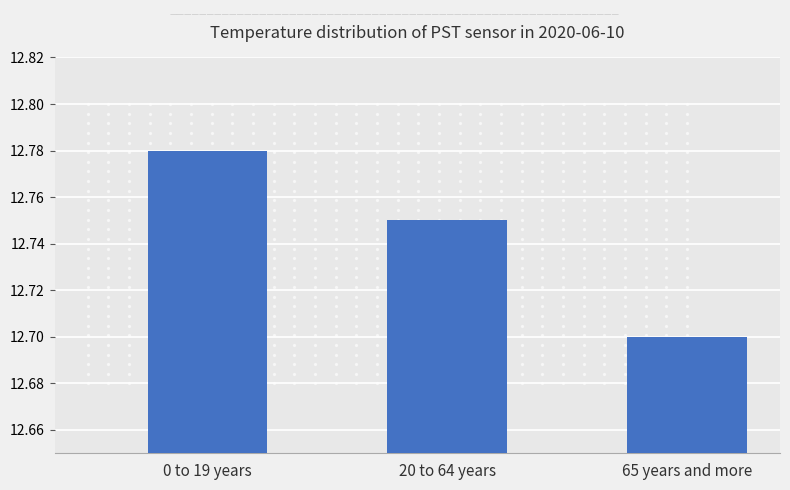

Approximately how many times larger is the value at 0 to 19 years compared to 20 to 64 years?

1.0